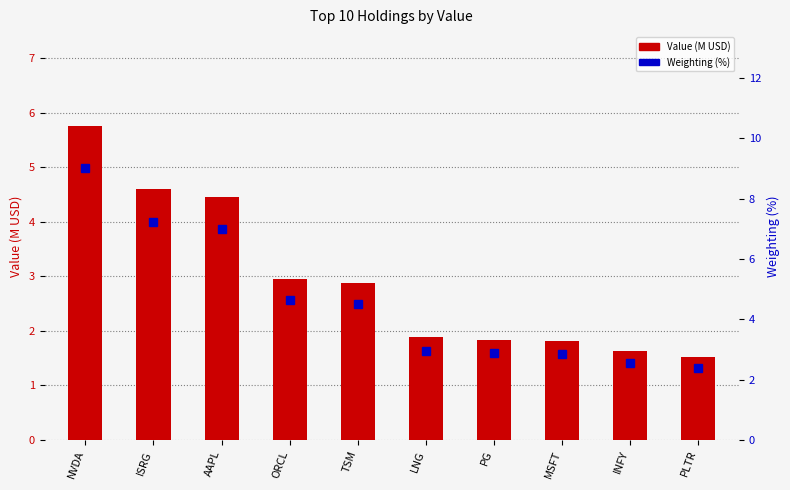

At which label does Weighting (%) reach its peak?

NVDA